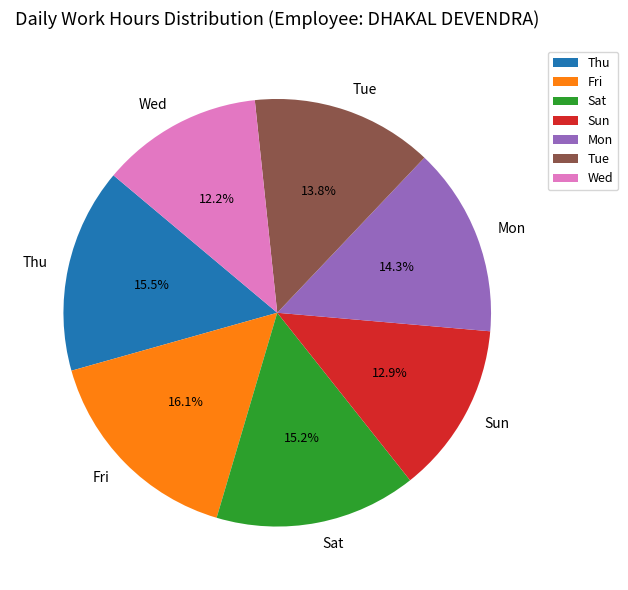

Combined, do Tue and Wed account for over 50%?

No